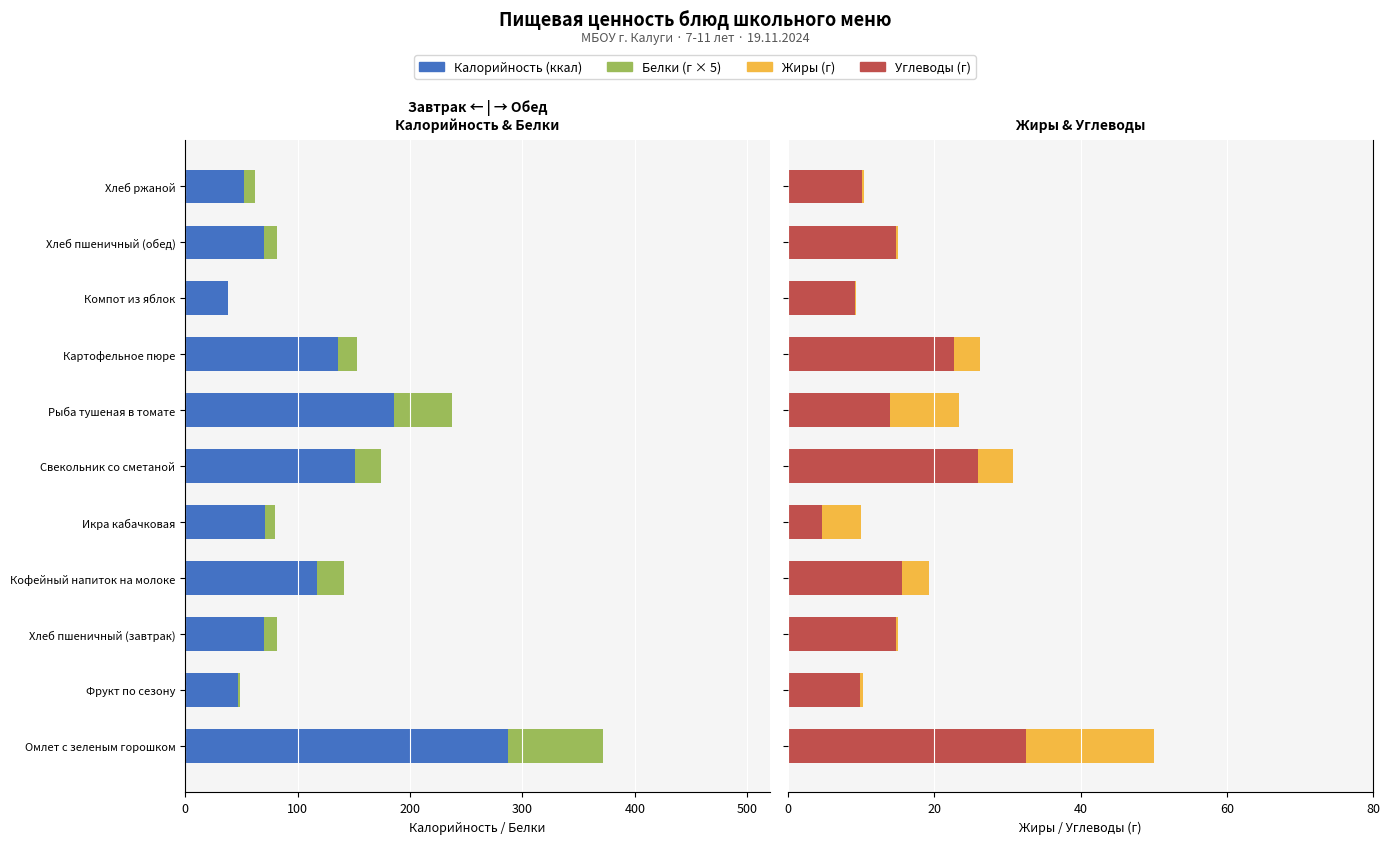

What is the difference between the second highest and second lowest values in the Белки (×5) series?

49.6